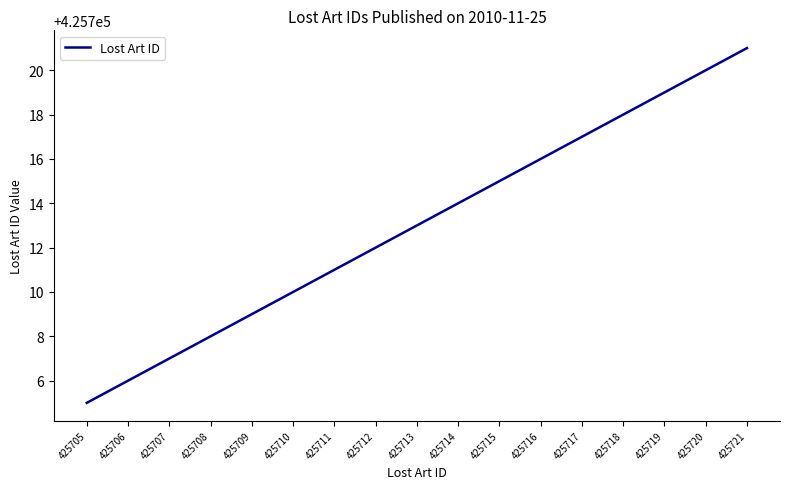

Is it true that the value at 425709 is 425709?

True